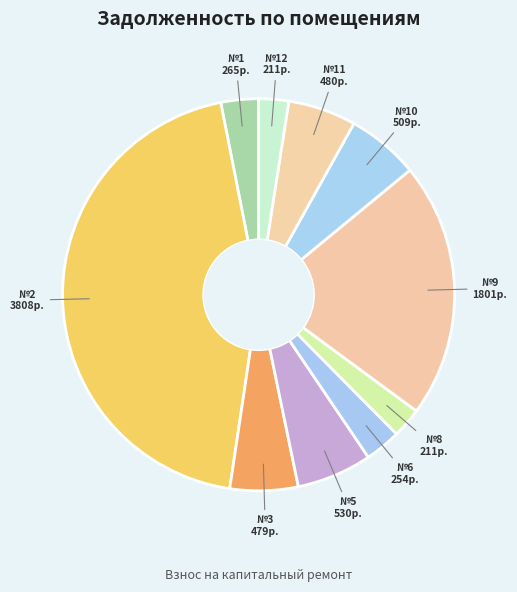

Does any single category account for the majority?

No